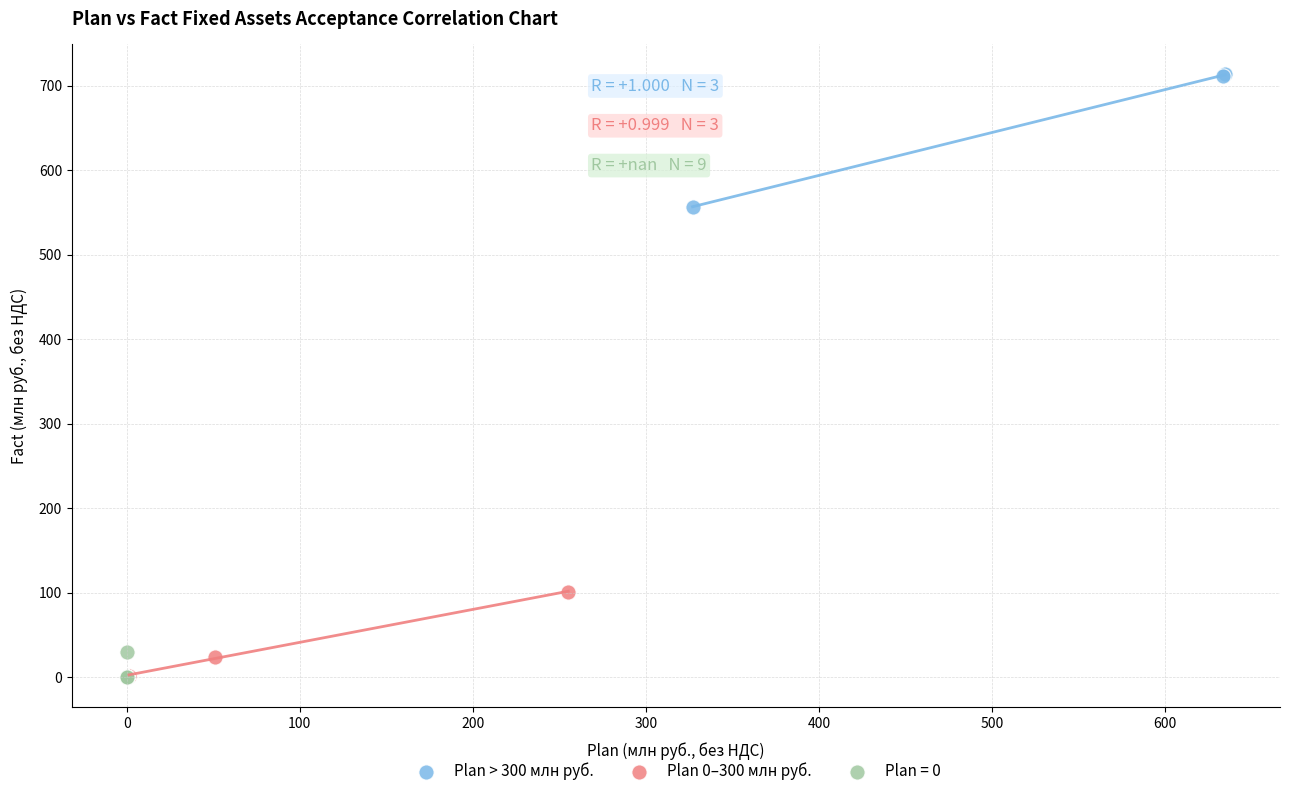

Which series reaches the maximum Y coordinate?

Plan > 300 млн руб.